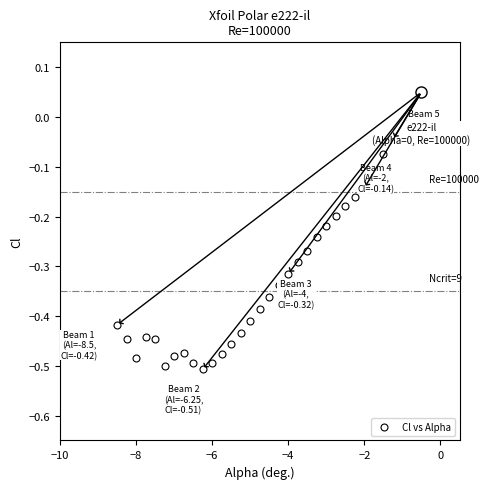

What is the range of Y values (max minus min)?

0.5